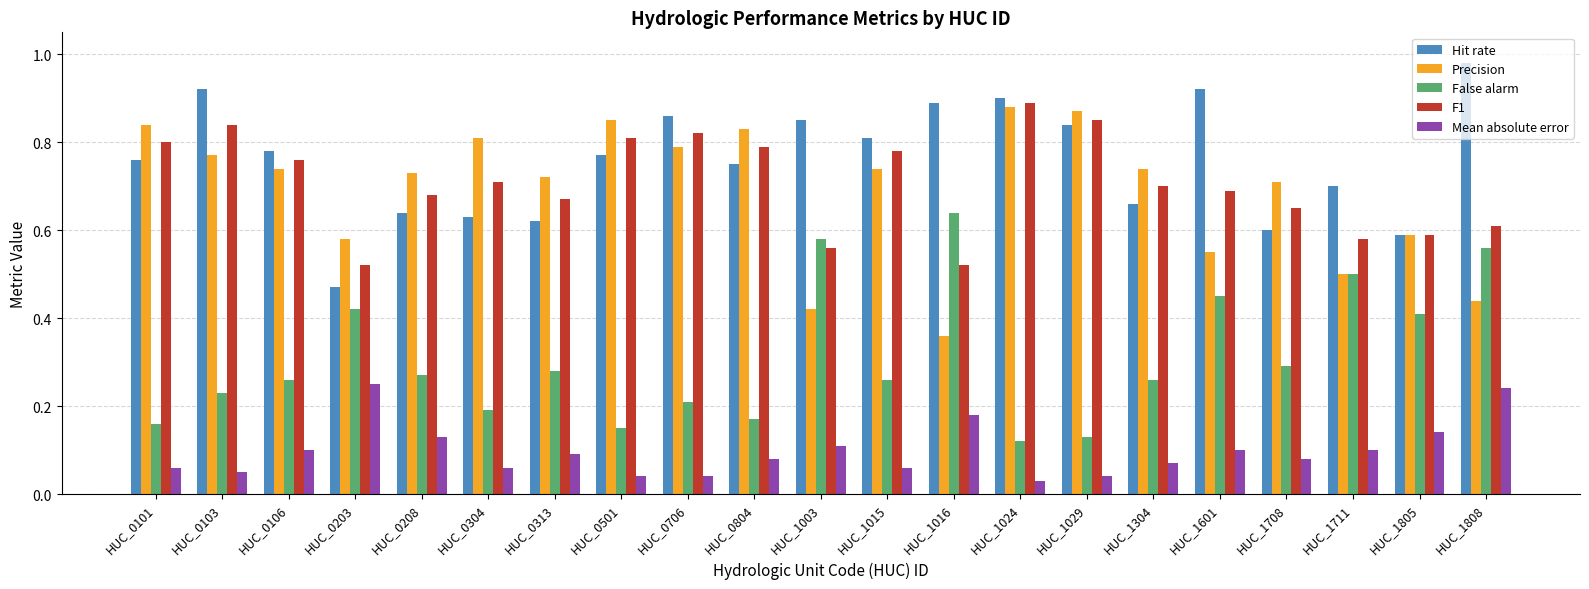

What is the sum of all Precision values?

14.5